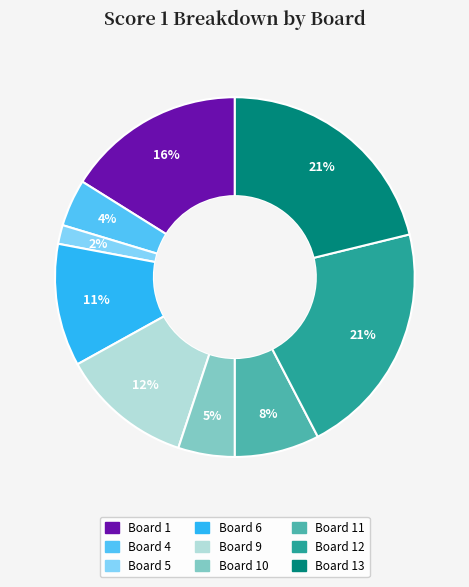

To the nearest percent, what is the difference between the largest and smallest slice percentages?

19%